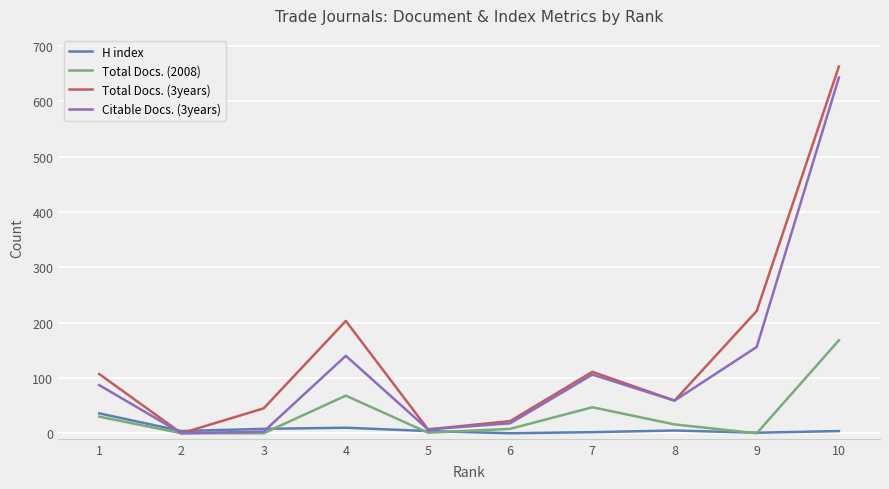

How many interior local peaks does the Total Docs. (3years) series have?

2